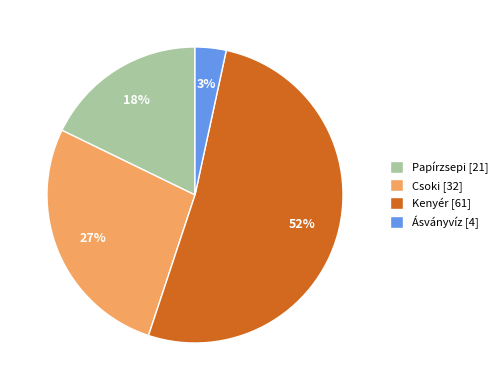

To the nearest percent, what is the difference between the Kenyér [61] and Csoki [32] slice percentages?

25%